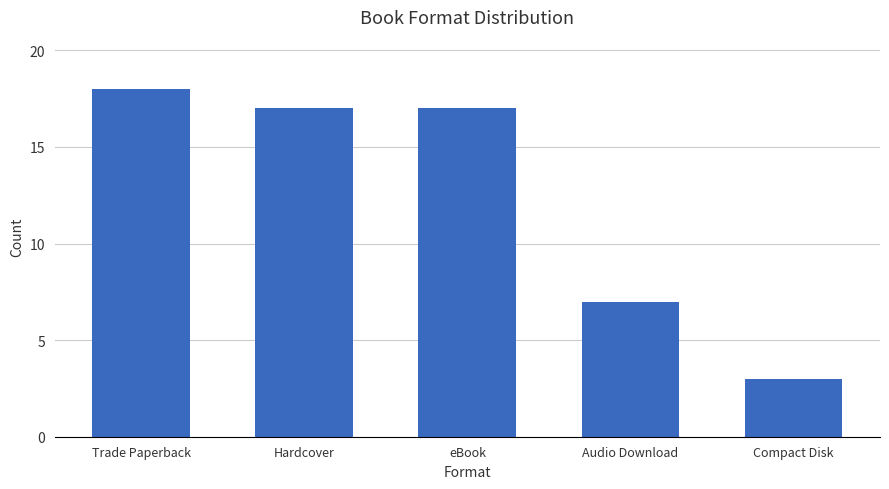

How many distinct data groups are displayed?

1